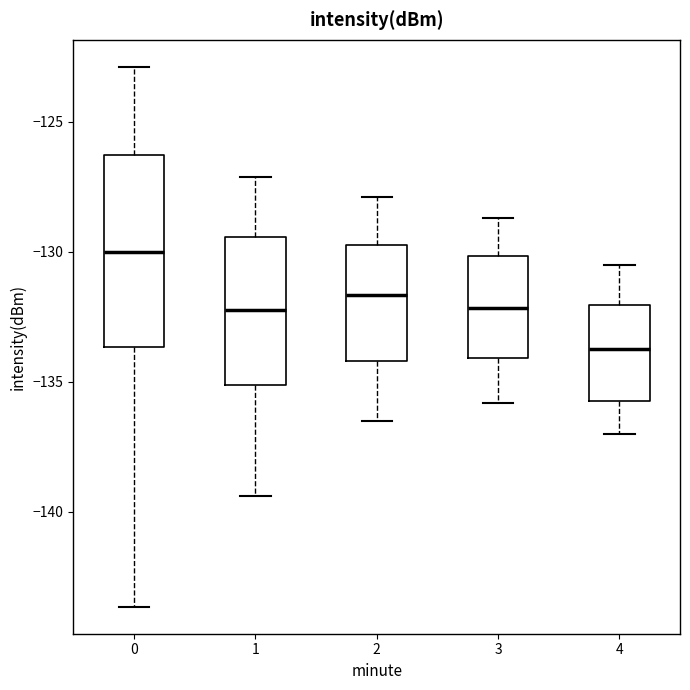

Reading left to right, transcribe this box plot: for each box, give where its median line is, the range the box spans, and where its two whiskers end, as read against the y-axis. The values are not printed on the chart, so give them approximately, as read against the axis.

0: median -130.0, box -133.5 to -126.5, whiskers -143.5 to -123.0
1: median -132.0, box -135.0 to -129.5, whiskers -139.5 to -127.0
2: median -131.5, box -134.0 to -129.5, whiskers -136.5 to -128.0
3: median -132.0, box -134.0 to -130.0, whiskers -136.0 to -128.5
4: median -133.5, box -135.5 to -132.0, whiskers -137.0 to -130.5